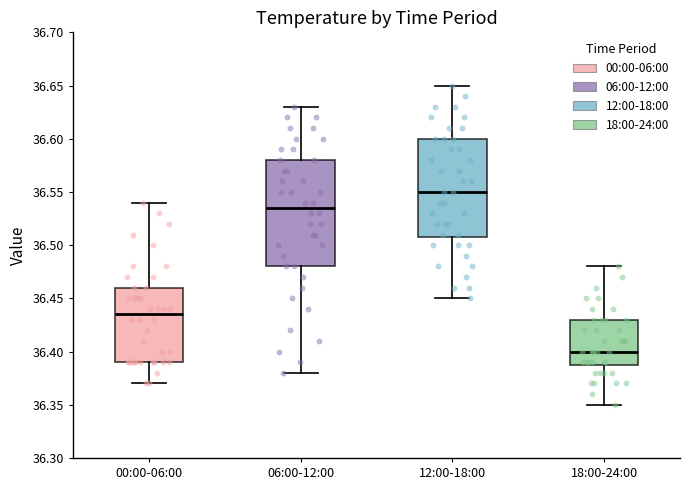

Which box's median line is the highest?

12:00-18:00